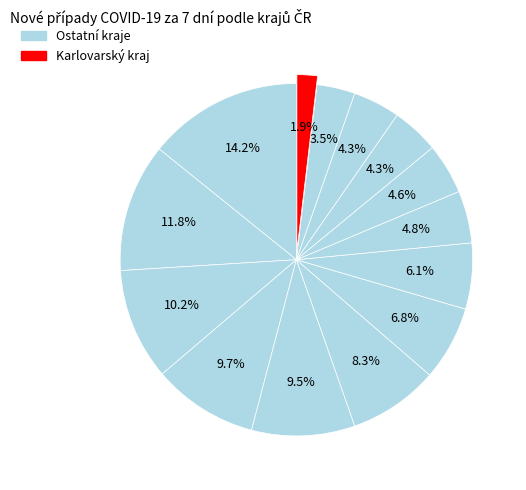

What is the largest slice in the pie chart?

Praha